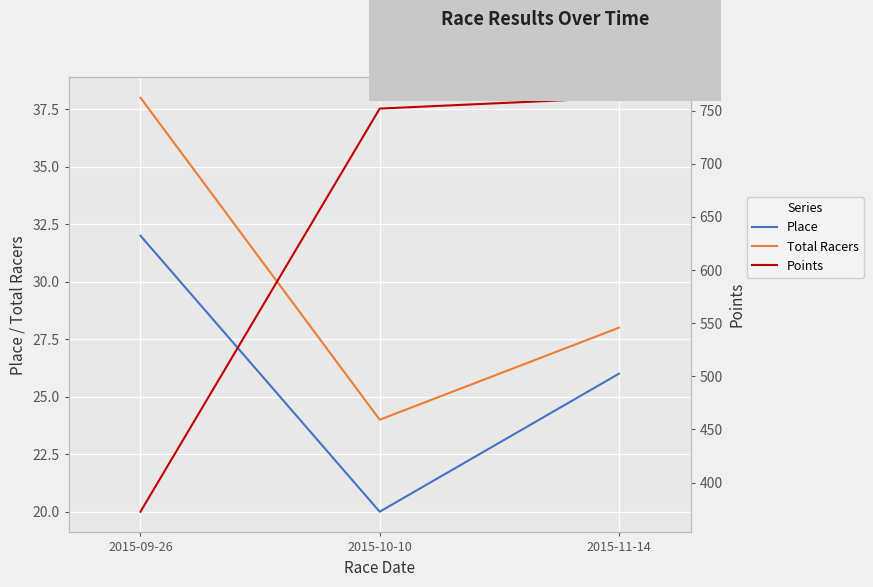

What is the sum of the Points values at 2015-09-26 and 2015-10-10?

1124.6